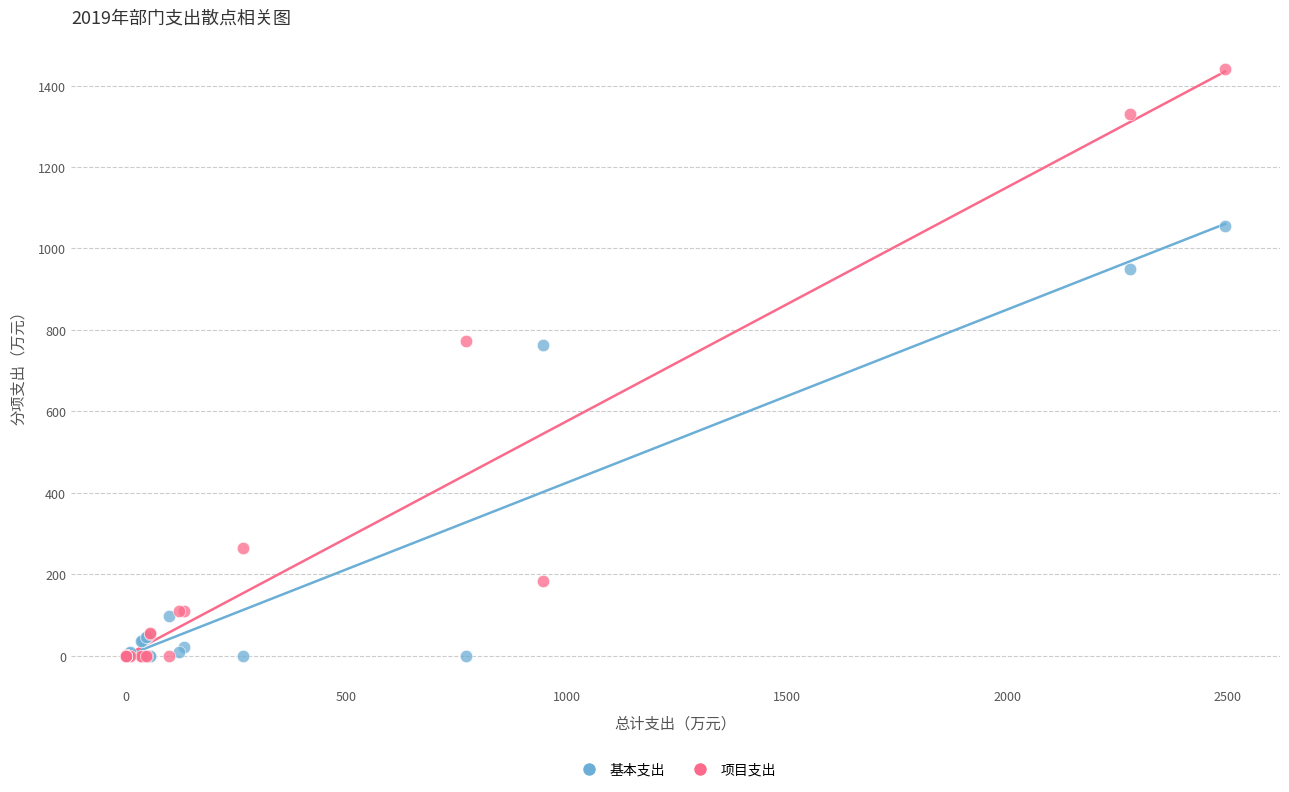

What are all the series names shown in the legend?

基本支出, 项目支出